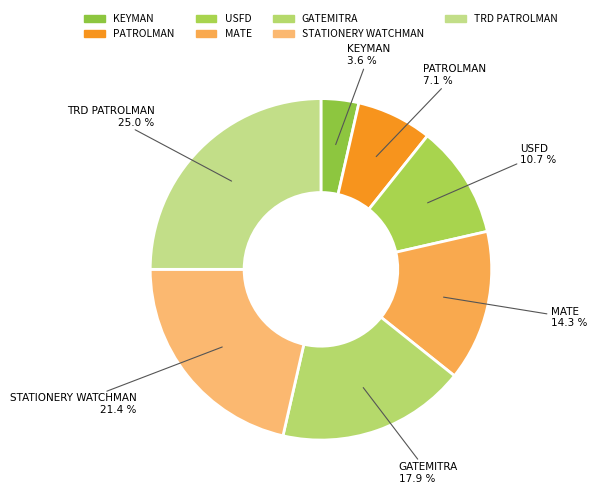

Count the number of slices in the pie.

7